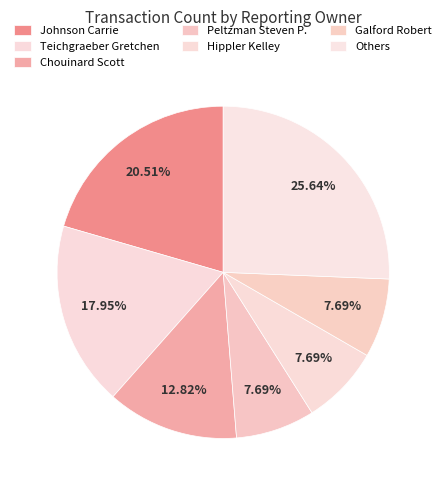

To the nearest percent, what is the difference between the largest and smallest slice percentages?

18%